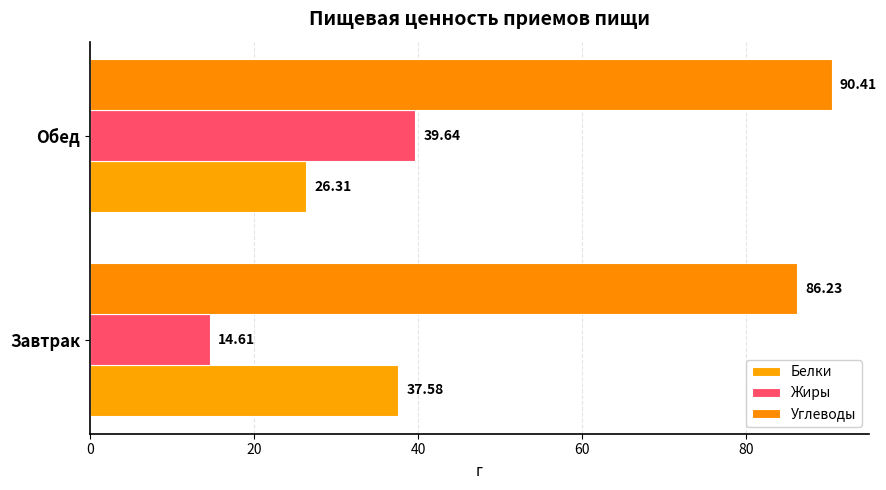

How many categories are shown in the chart?

2